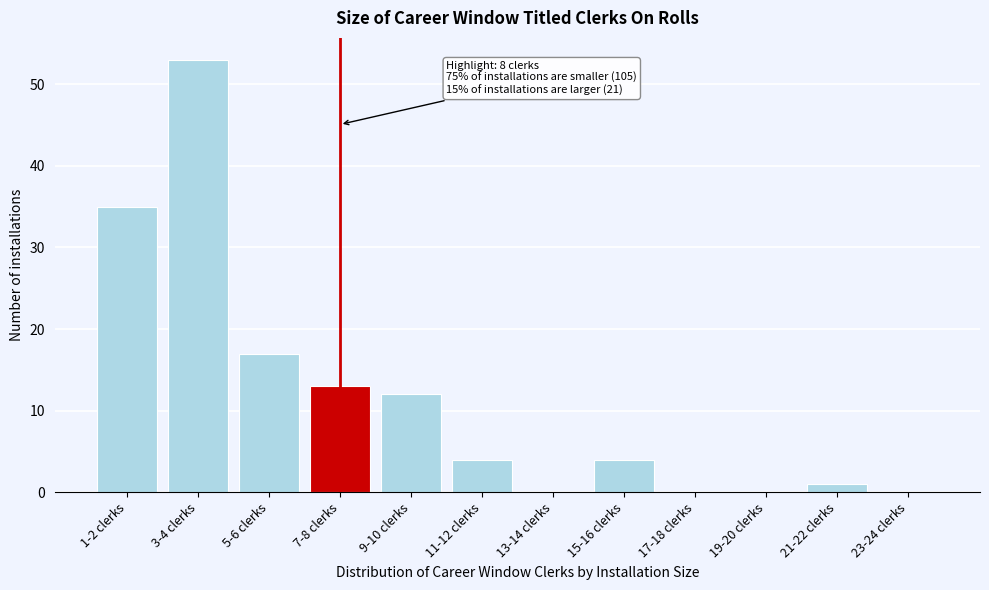

Reading left to right, what are all the values shown in this chart?

1-2 clerks=35	3-4 clerks=53	5-6 clerks=17	7-8 clerks=13	9-10 clerks=12	11-12 clerks=4	13-14 clerks=0	15-16 clerks=4	17-18 clerks=0	19-20 clerks=0	21-22 clerks=1	23-24 clerks=0